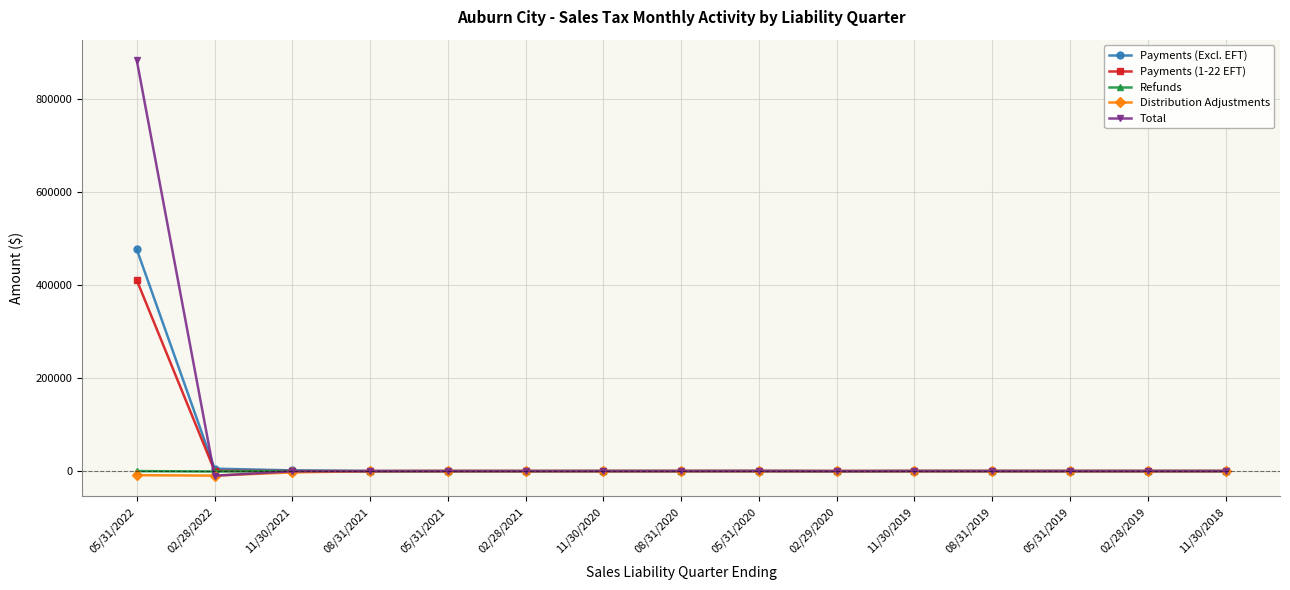

At which label does Total reach its peak?

05/31/2022